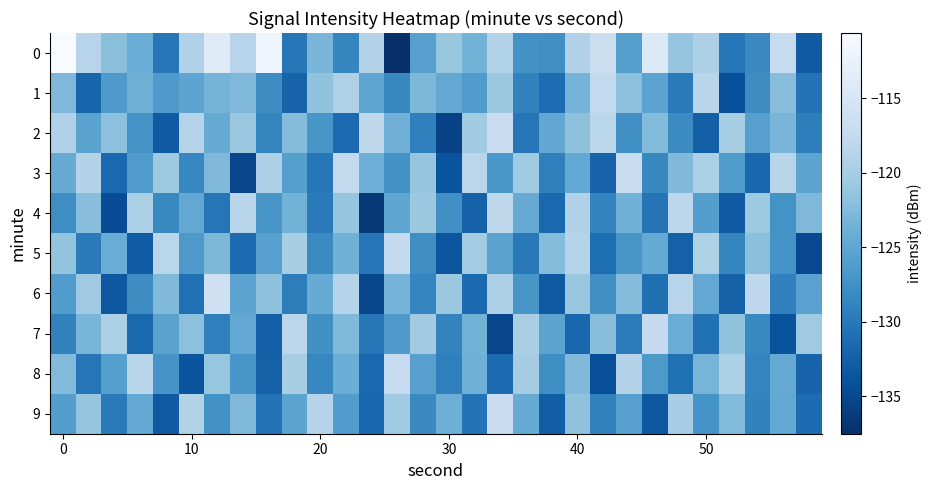

At which category is the sum across all series the highest?

40